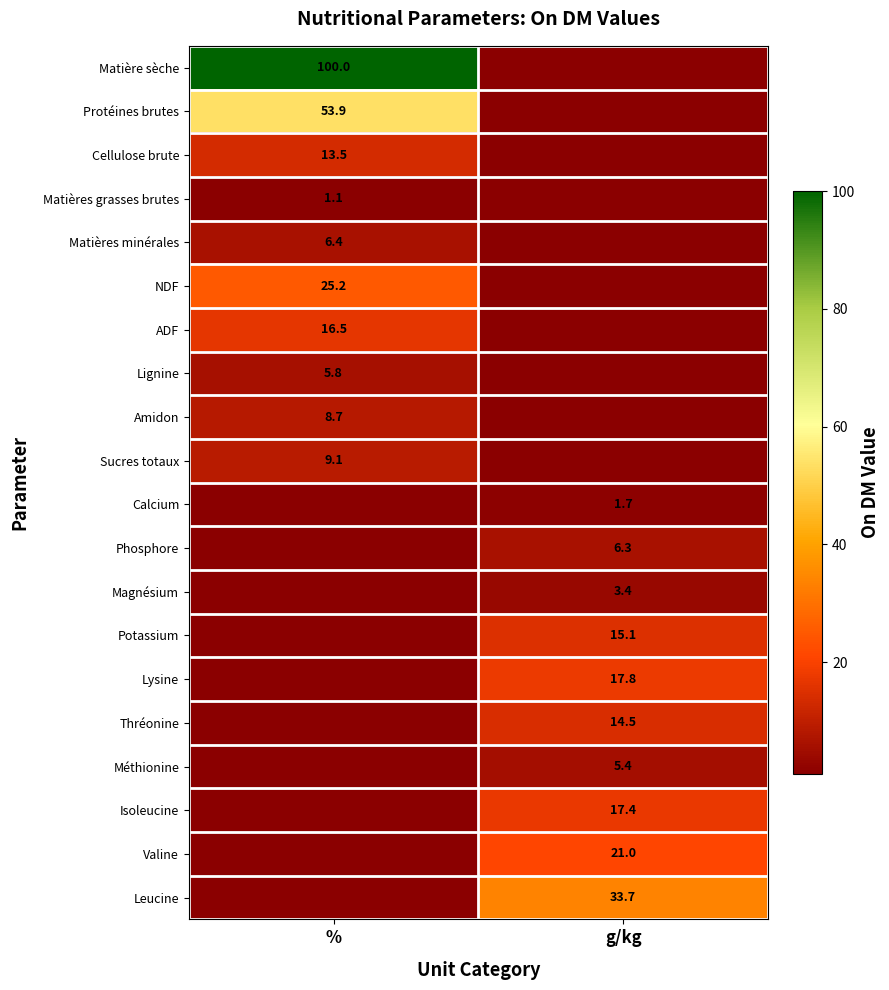

The value of Calcium at g/kg is 1.7. True or false?

True